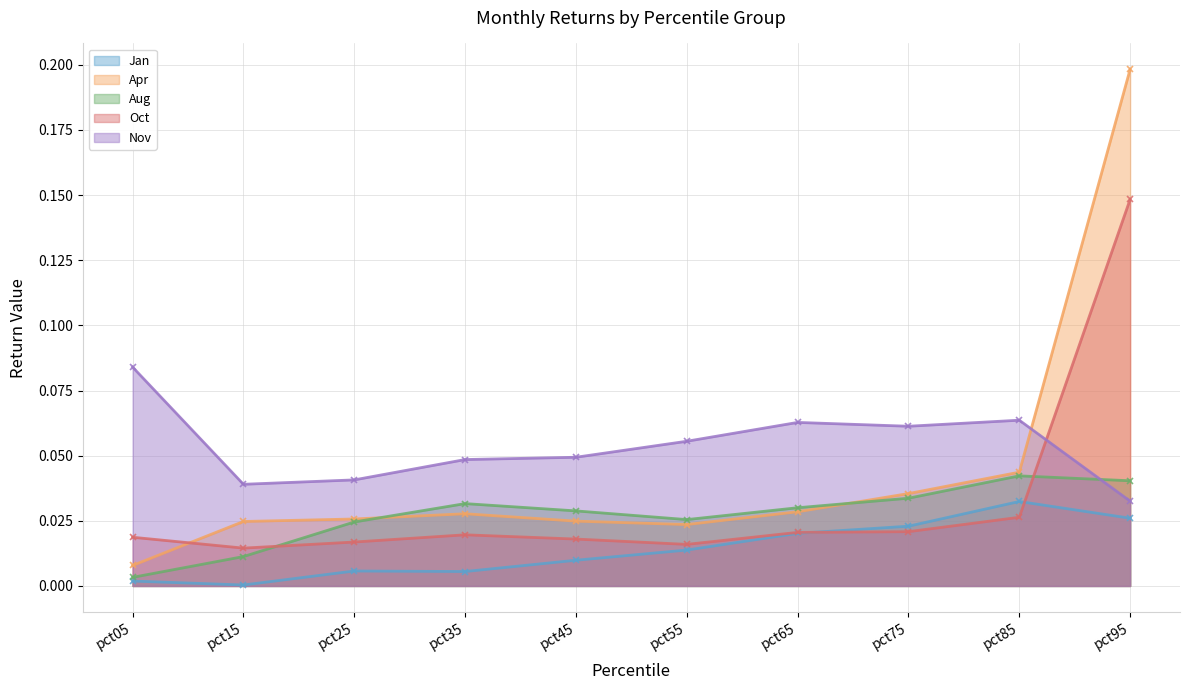

What are all the series names shown in the legend?

Jan, Apr, Aug, Oct, Nov